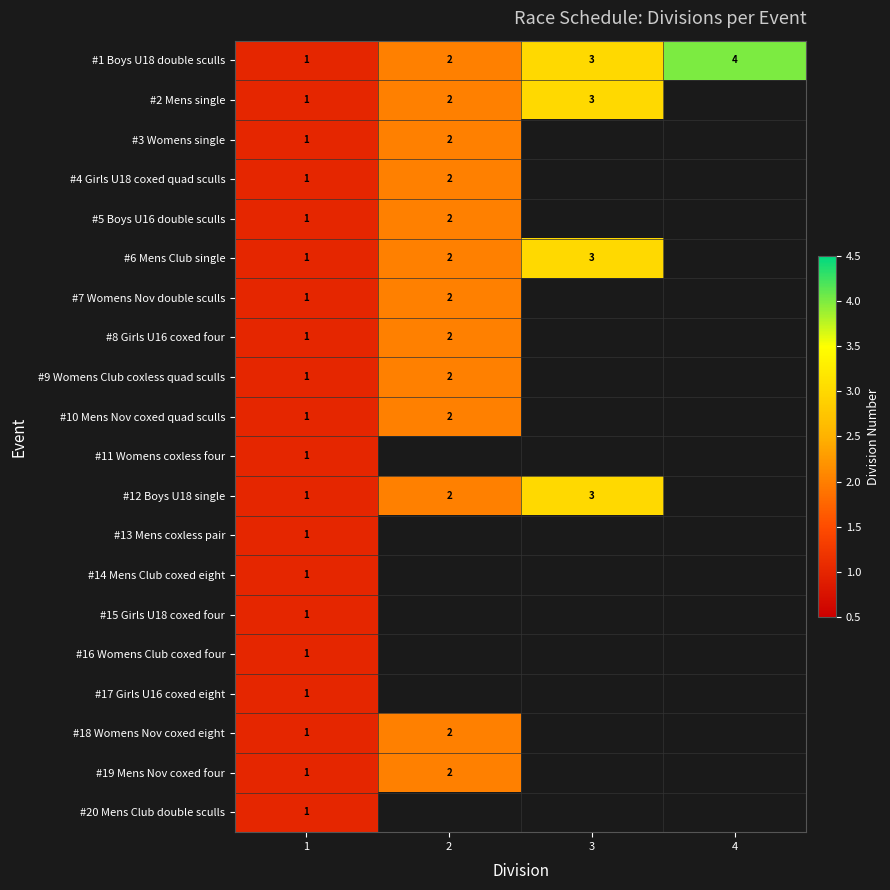

At how many categories does at least one series exceed 3?

1